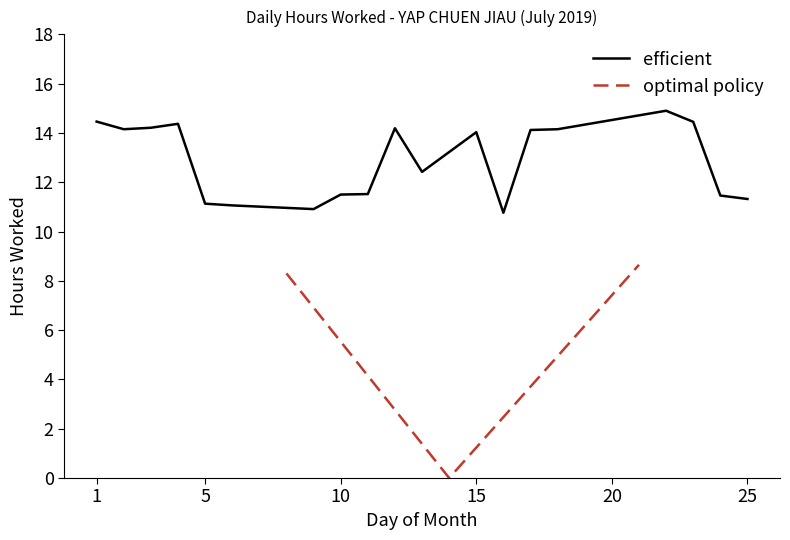

What is the highest value of the efficient series?

14.9